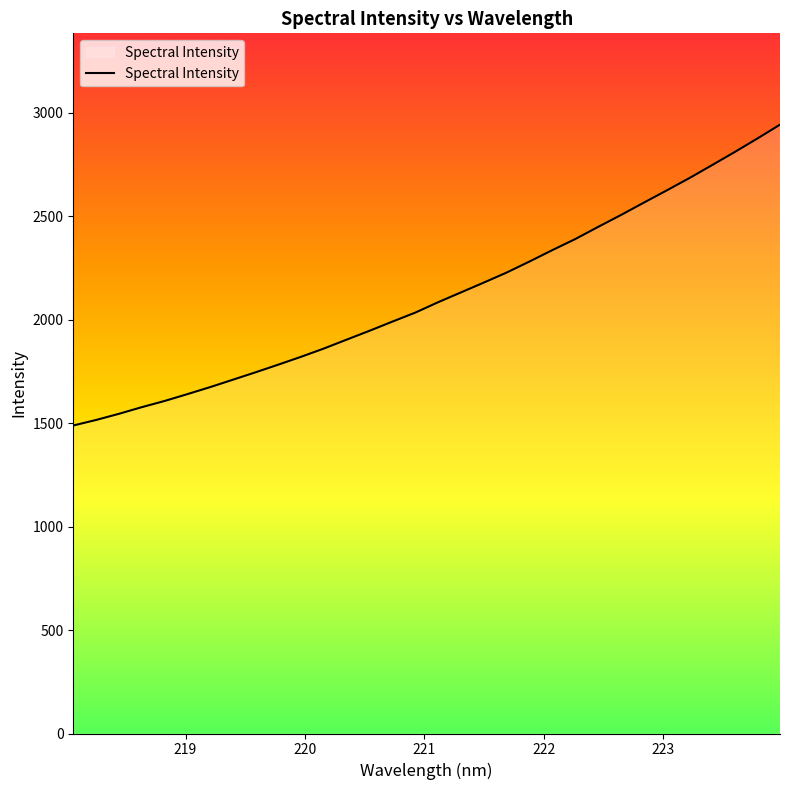

What is the maximum value shown in the chart?

2941.8